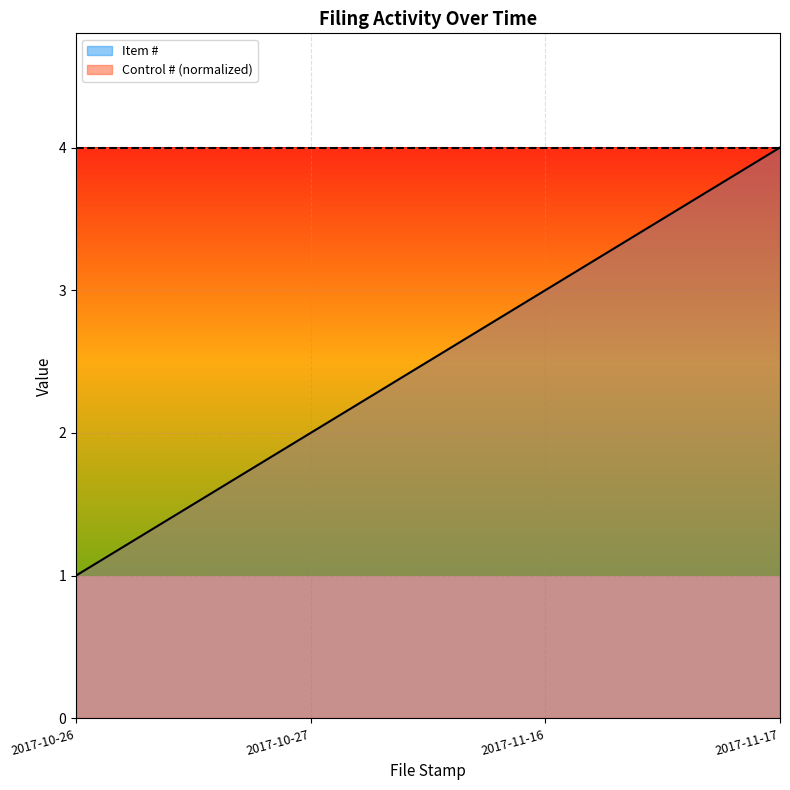

Reading left to right, transcribe all the data shown in this chart.

1	2	3	4